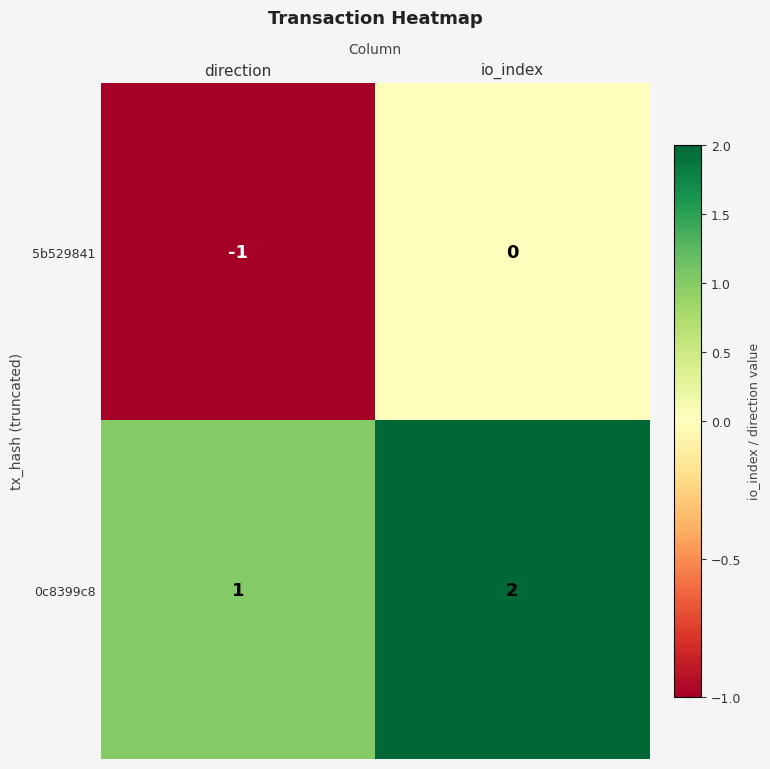

Reading left to right, extract all data points from this chart.

5b529841: direction=-1	io_index=0
0c8399c8: direction=1	io_index=2